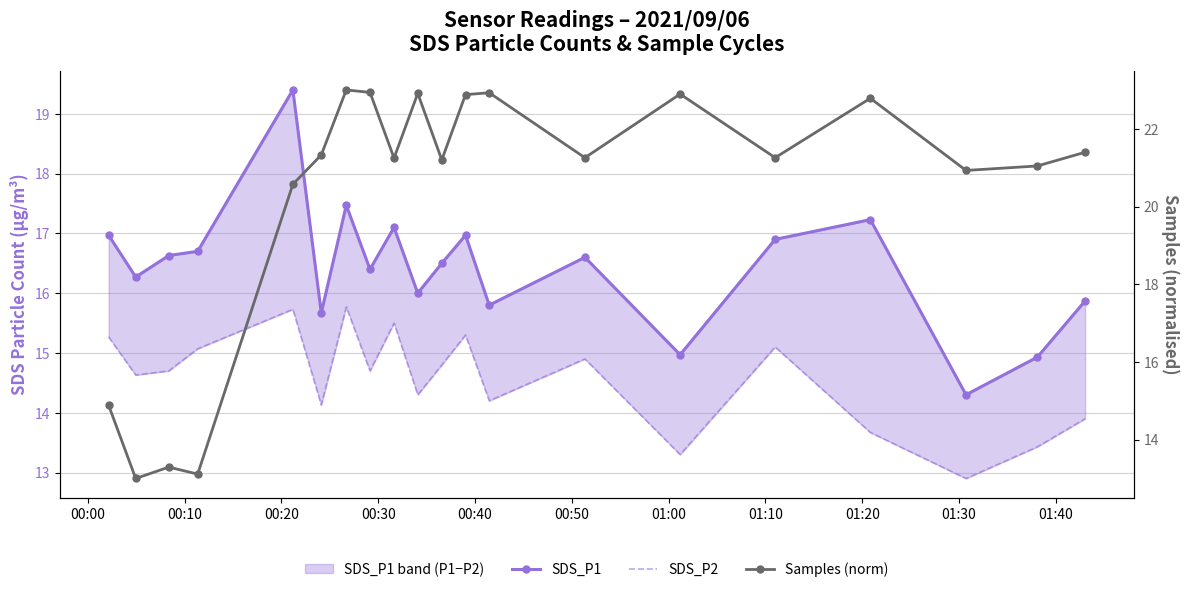

Is the value of SDS_P1 at 19 greater than the value of Samples (norm) at 00:10?

Yes